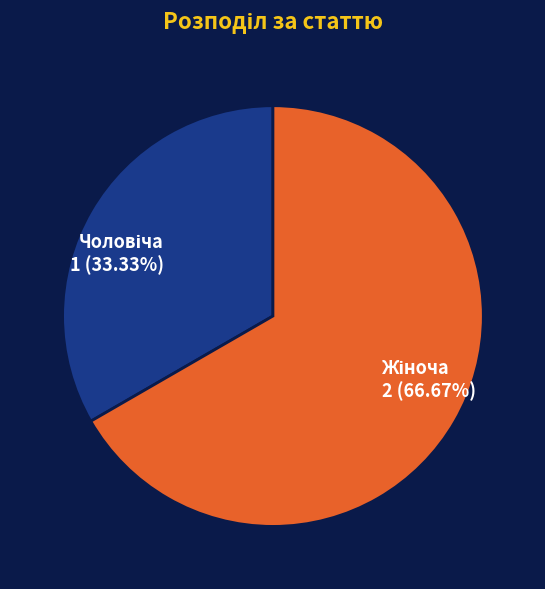

Does any single category account for the majority?

Yes